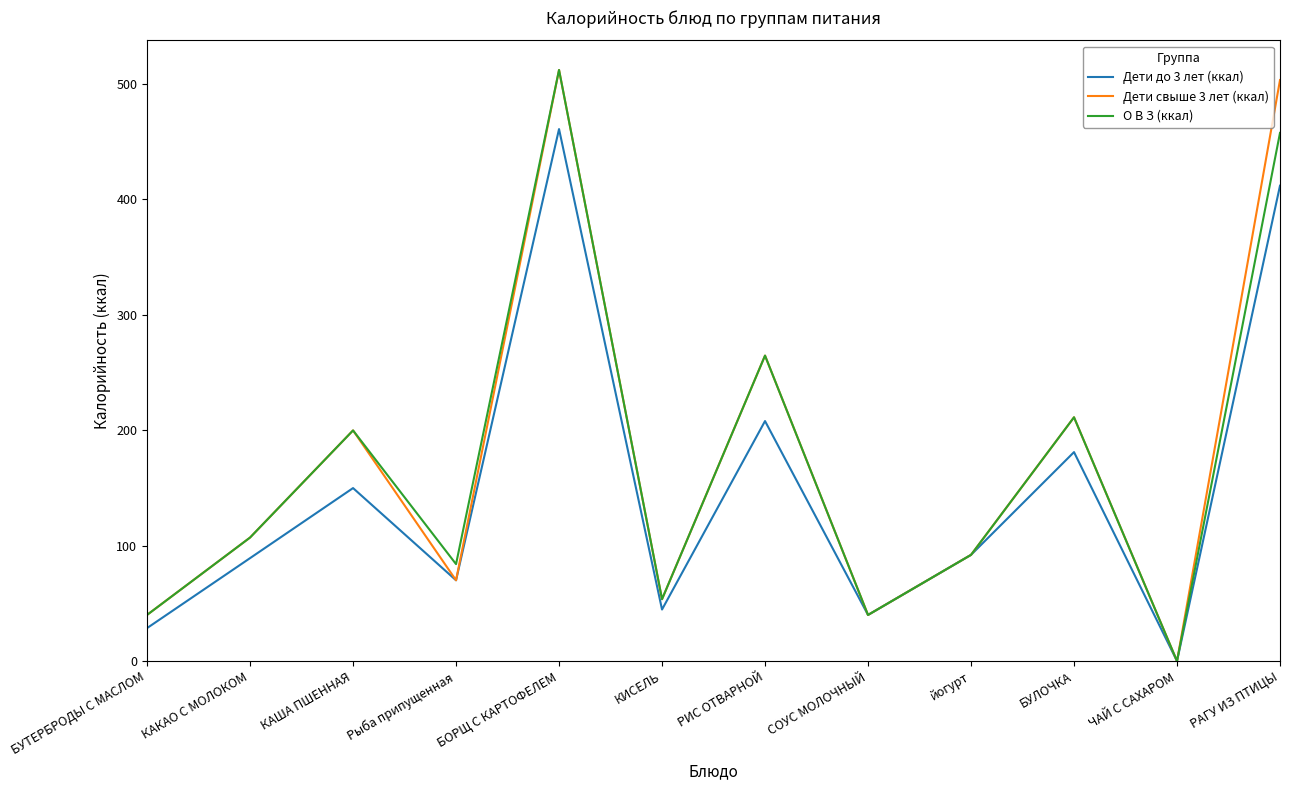

True or false: Дети до 3 лет (ккал) has a value of 260.8 at ЧАЙ С САХАРОМ.

False